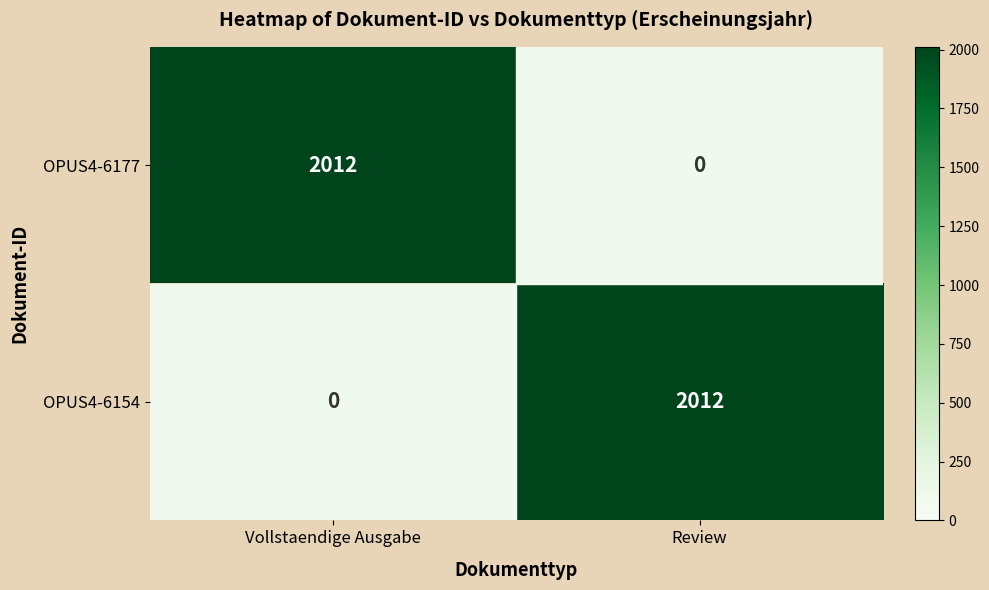

At Vollstaendige Ausgabe, list the series in order from smallest to largest.

OPUS4-6154, OPUS4-6177